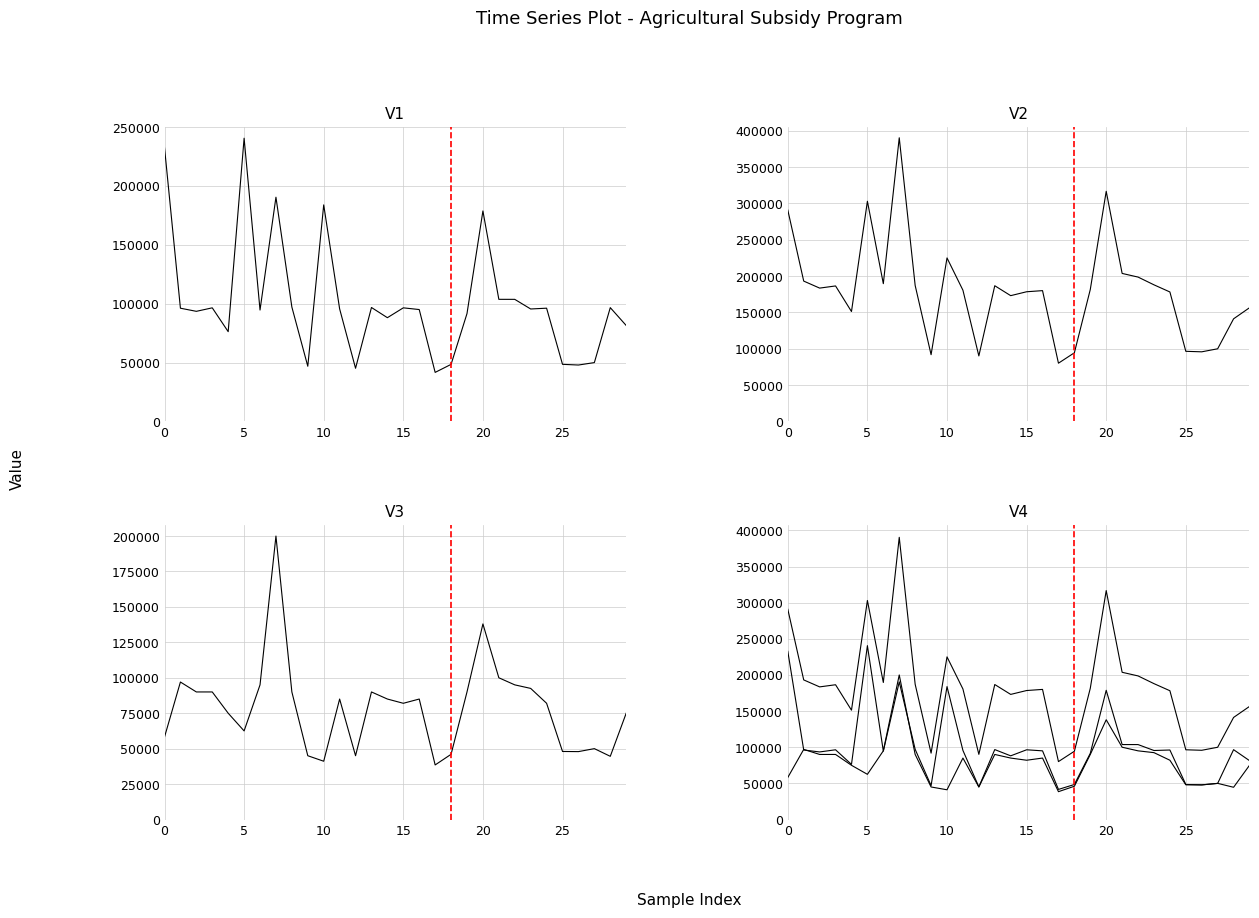

What is the total value across all series at 9?

183662